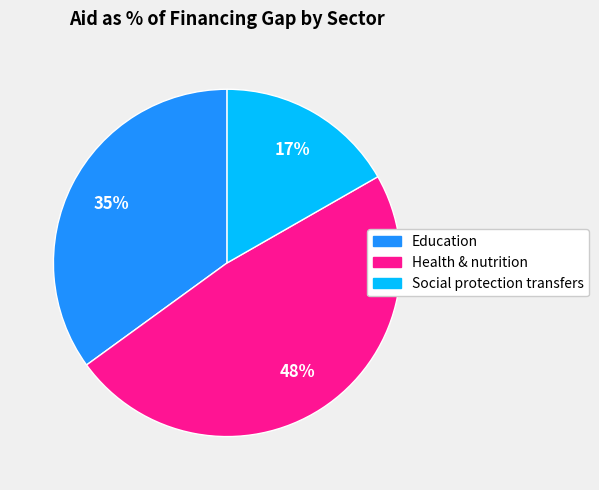

To the nearest percent, what is the combined percentage of Social protection transfers and Health & nutrition?

65%